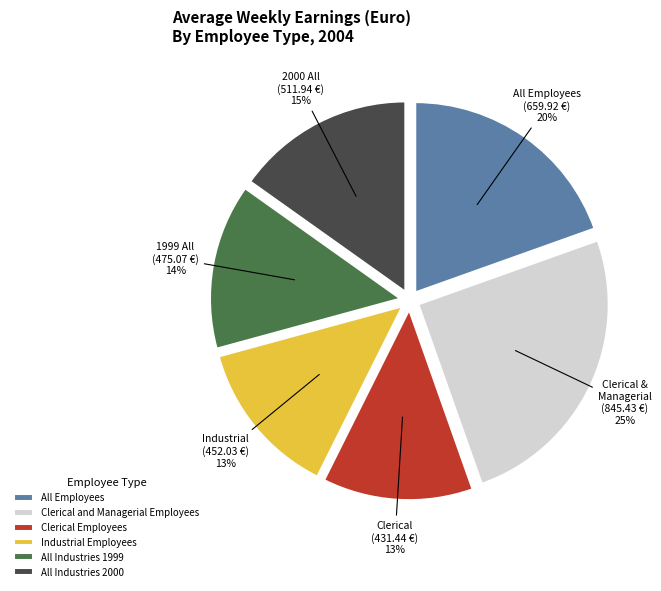

To the nearest percent, what is the difference between the largest and smallest slice percentages?

12%